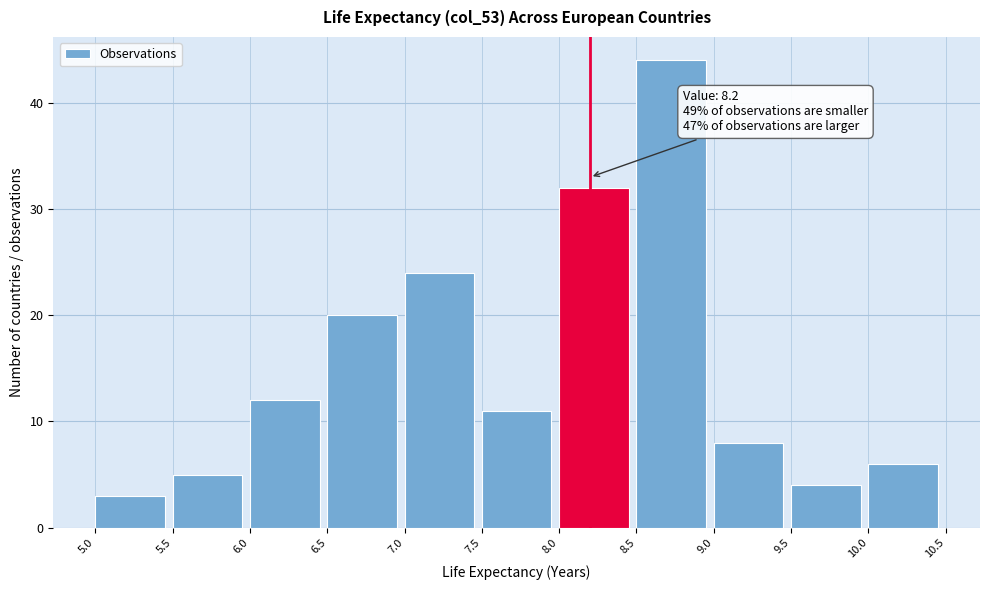

Which range on the x-axis has the tallest bar?

8.5 to 9.0